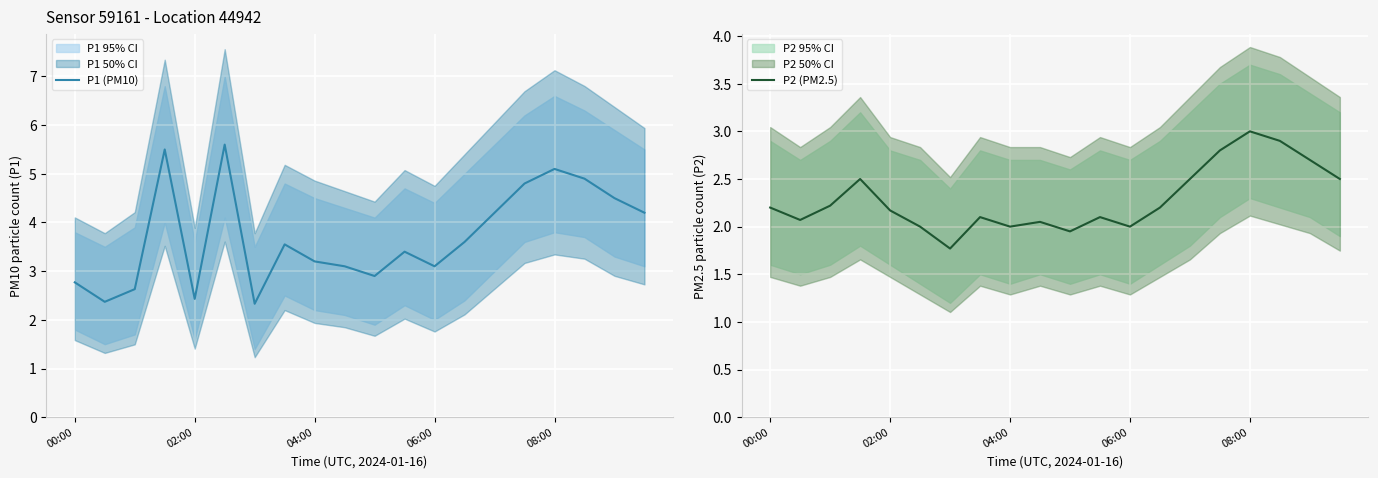

Is it true that P1 (PM10) equals 4.6 at 10?

False